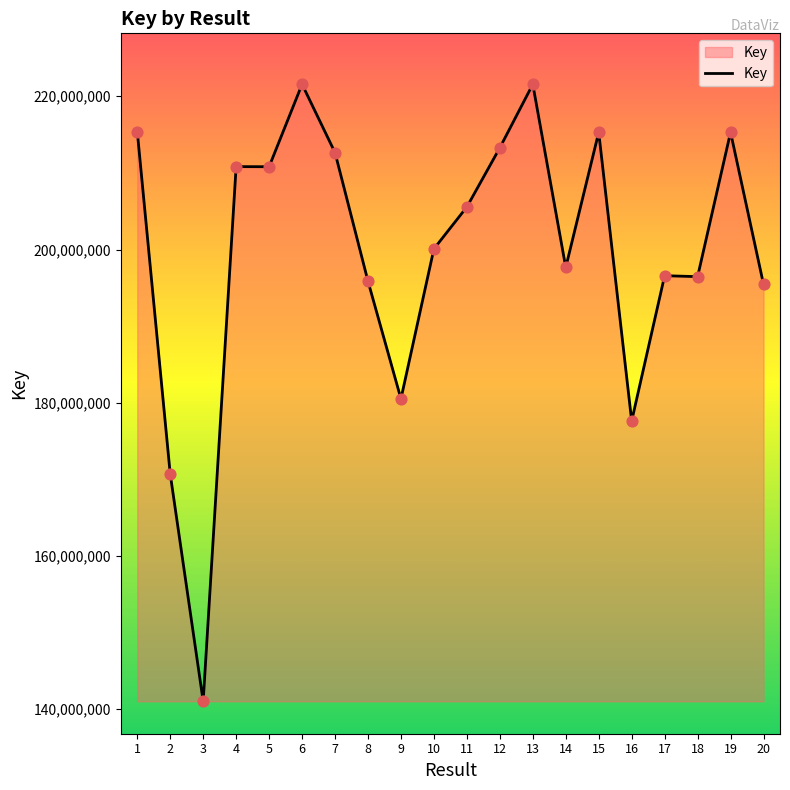

What is the change in value from 11 to 16?

-27938966